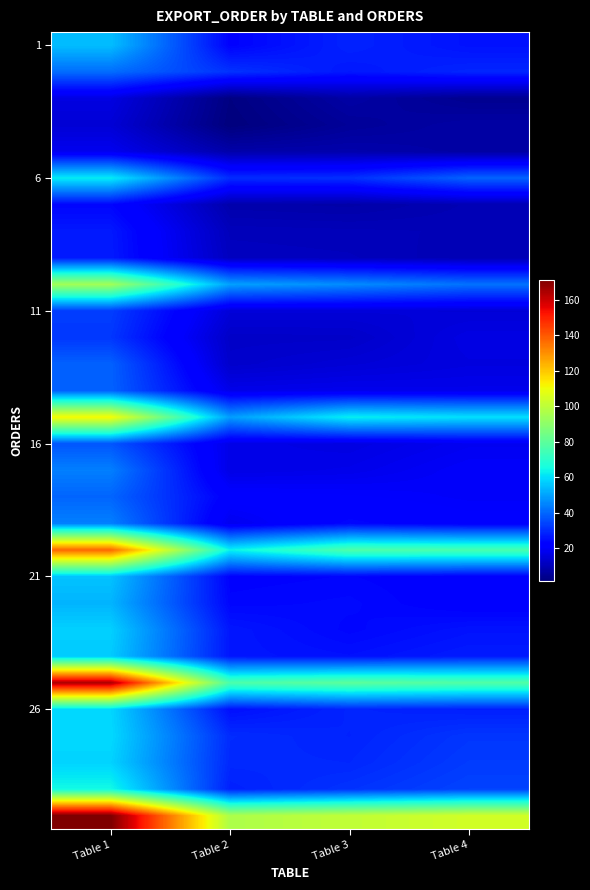

Count the number of data series in this chart.

30